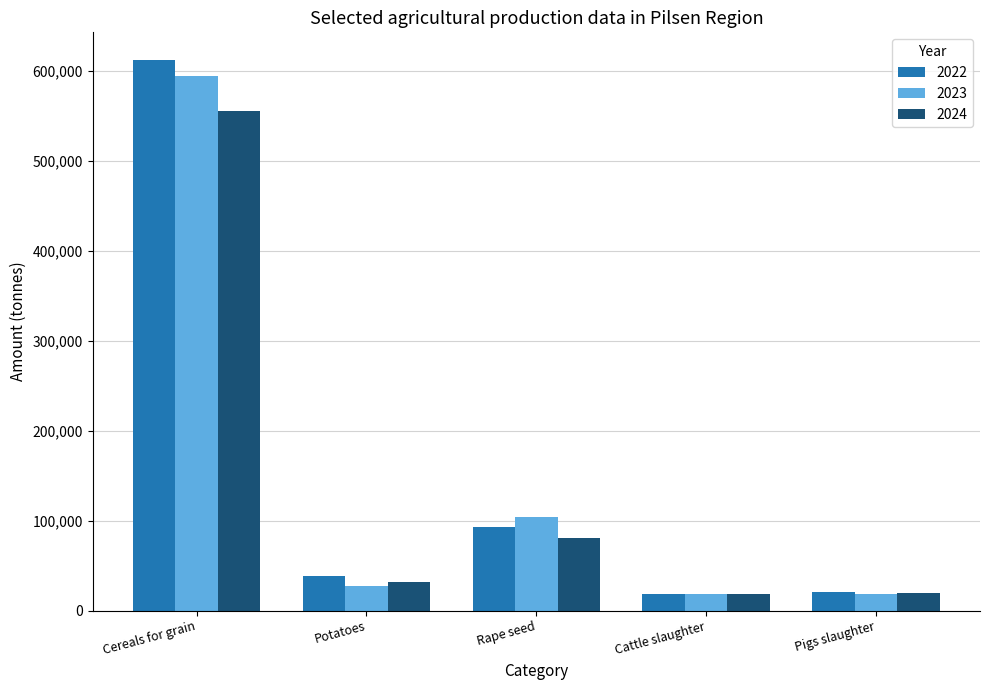

Is the value of 2024 at Cattle slaughter greater than the value of 2023 at Potatoes?

No